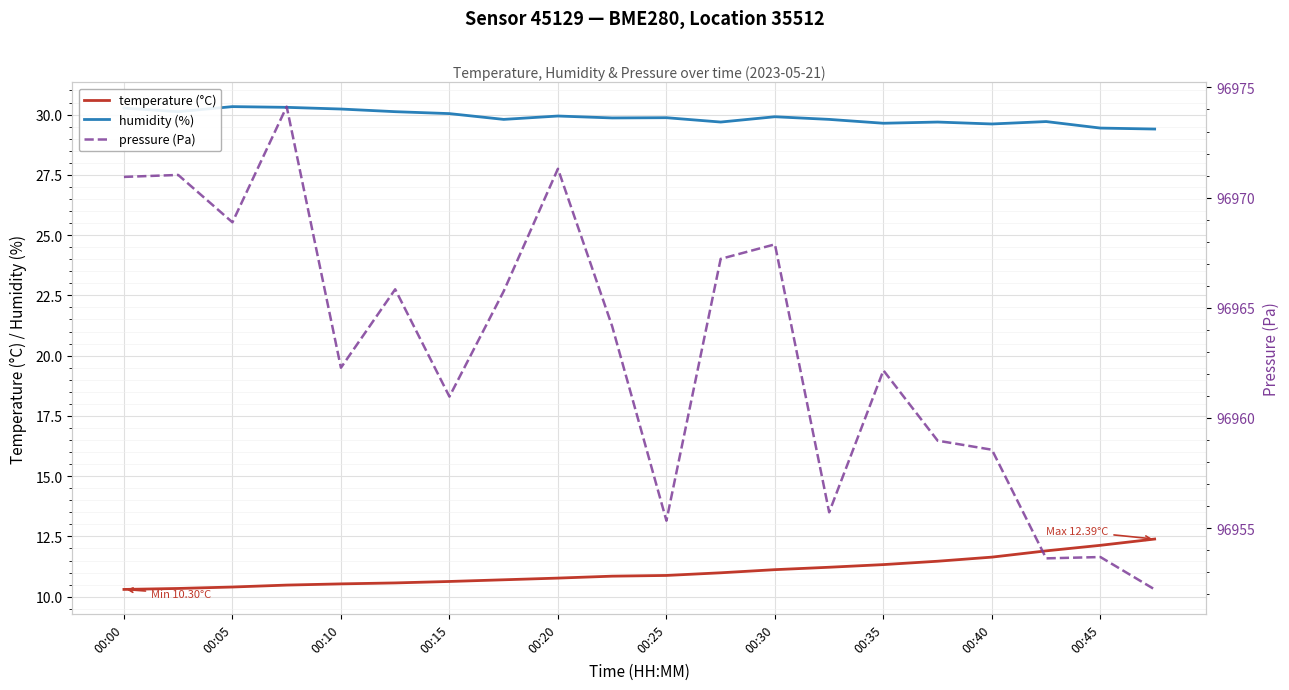

What is the difference between the pressure (Pa) values at 13 and 15?

3.2